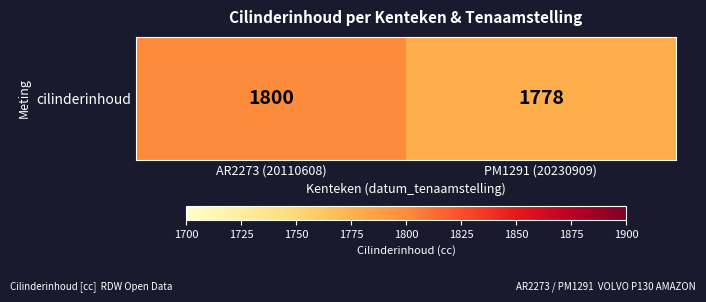

How many values are between 1778 and 1800?

2